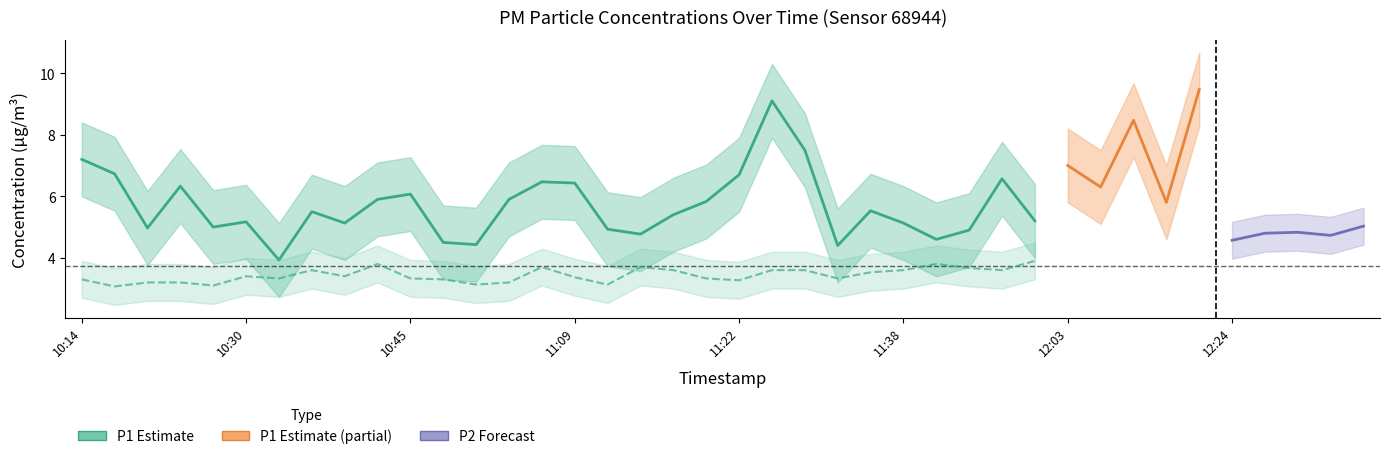

The P2 series shows 3.3 at 11:19. True or false?

True